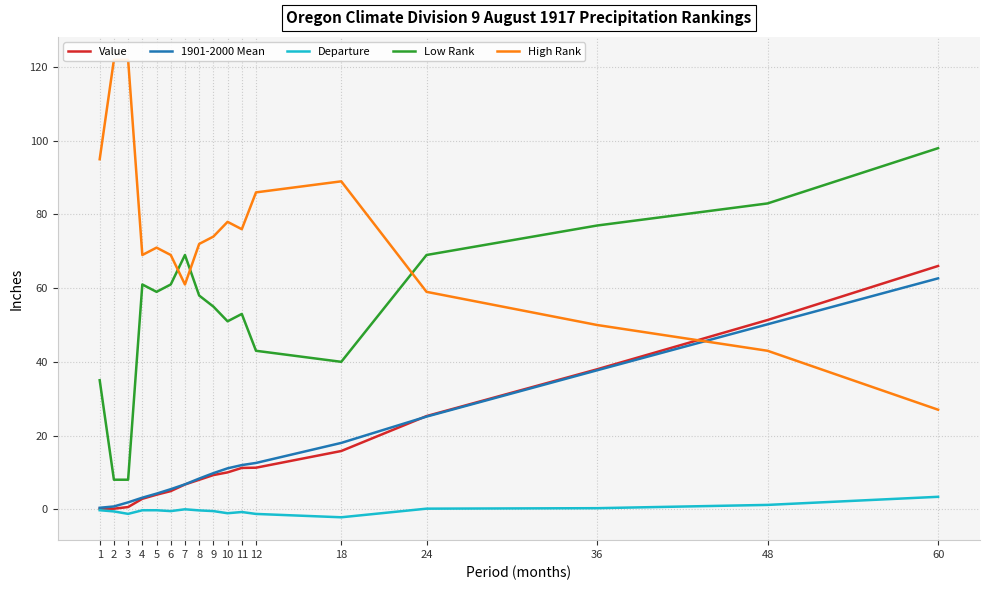

Is it true that 1901-2000 Mean equals 4.2 at 5?

True